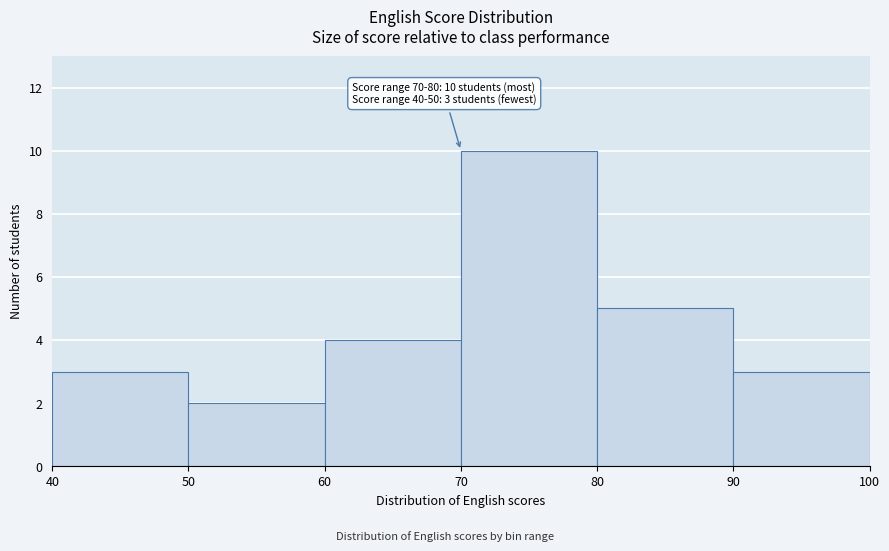

Which range on the x-axis has the tallest bar?

70 to 80